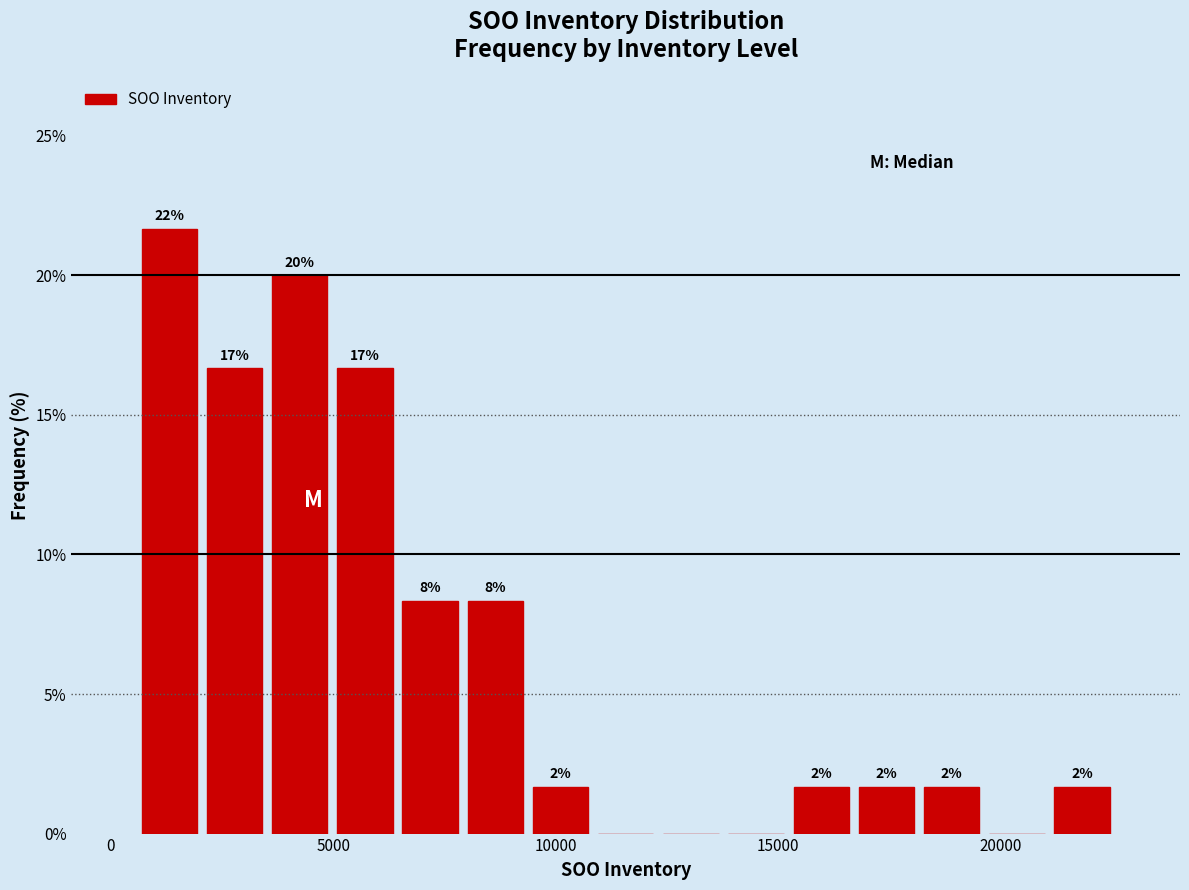

Read against the x-axis, roughly where is the centre of the tallest bar?

1500